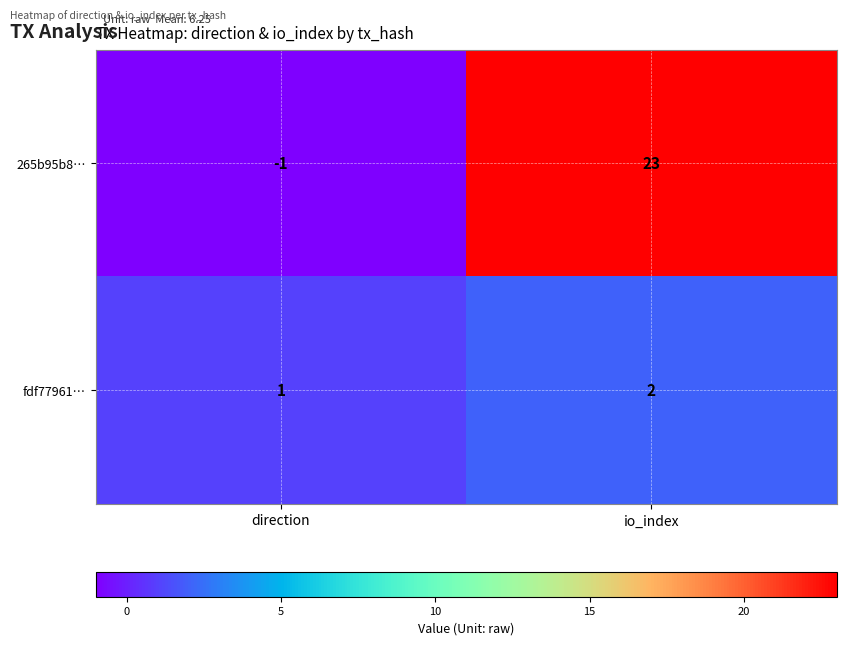

Is it true that fdf77961… equals 3 at io_index?

False